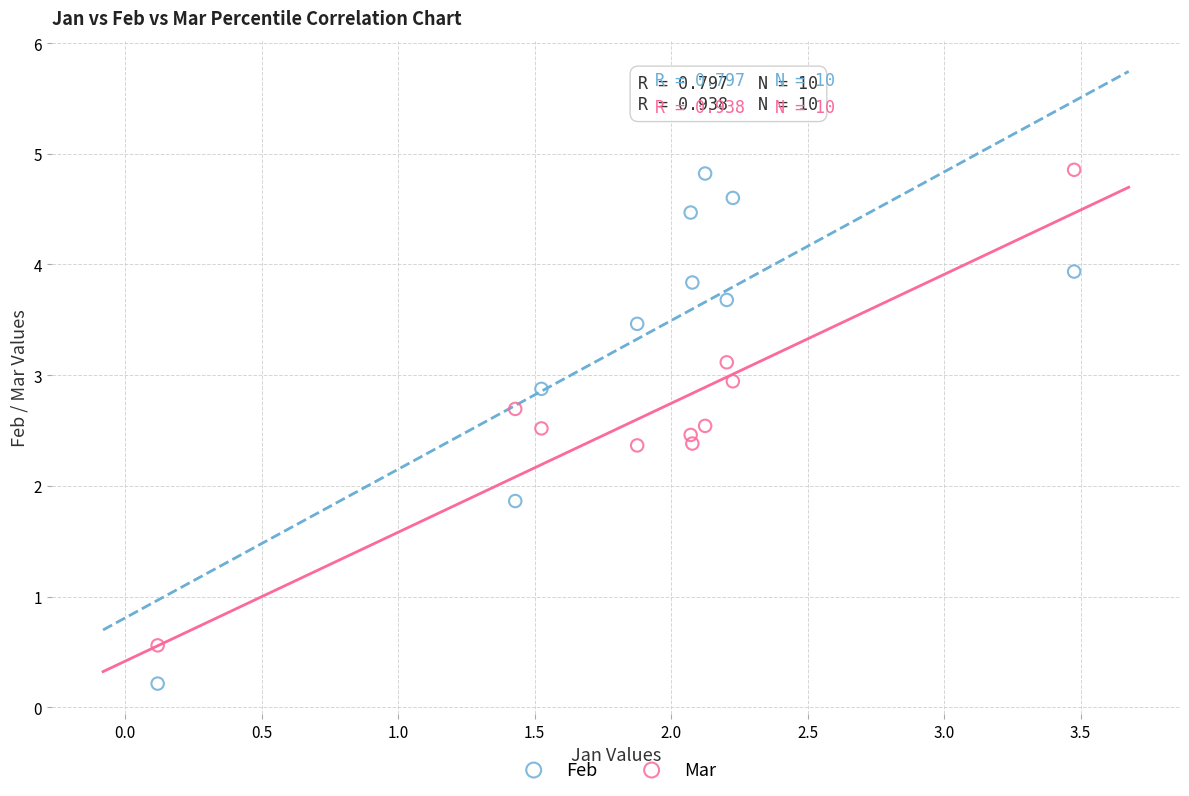

What are all the series names shown in the legend?

Feb, Mar